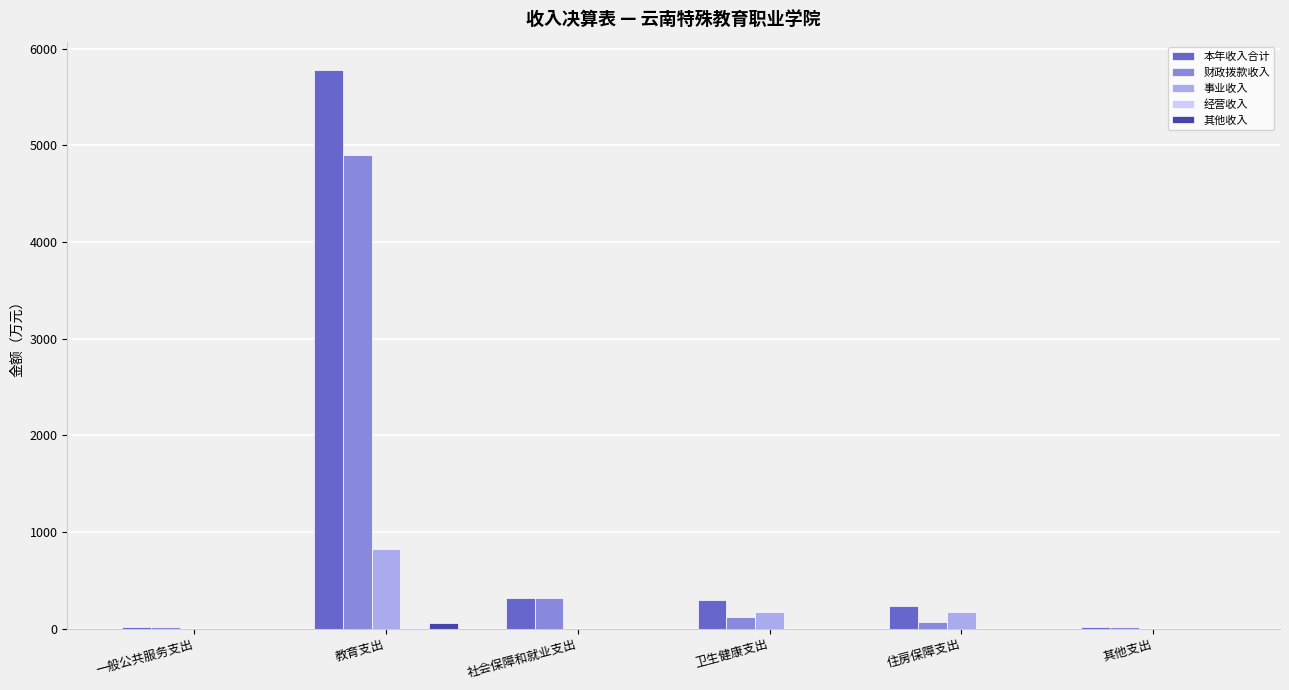

What is the maximum value shown in the chart?

5784.1